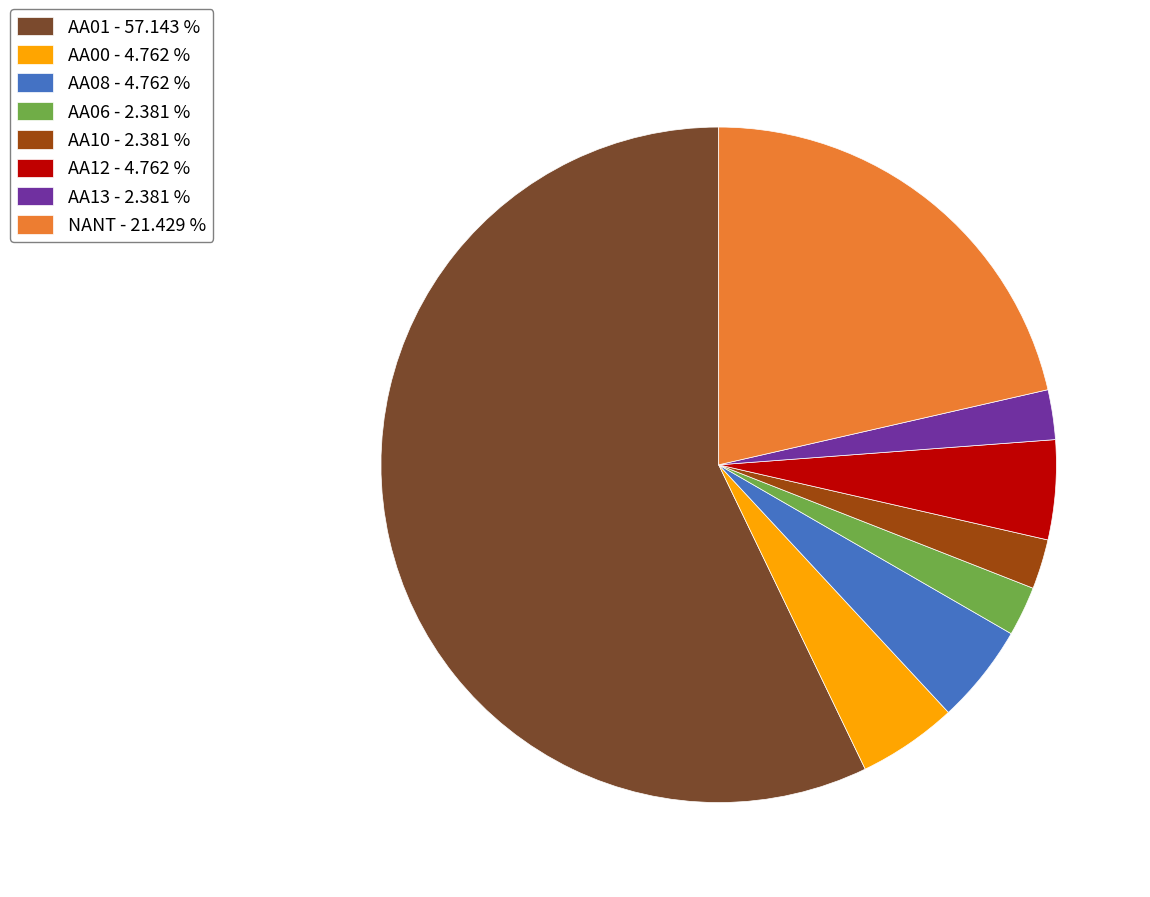

Approximately how many times larger is the value at AA08 - 4.762 % compared to AA00 - 4.762 %?

1.0